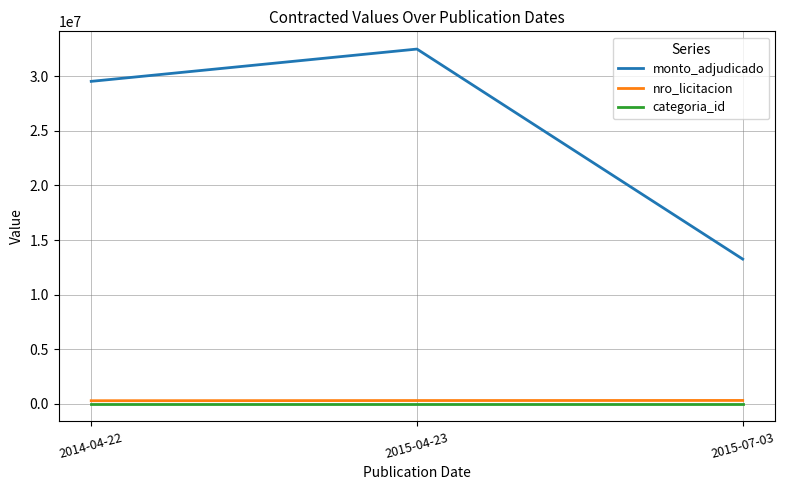

At which label does monto_adjudicado reach its minimum?

2015-07-03